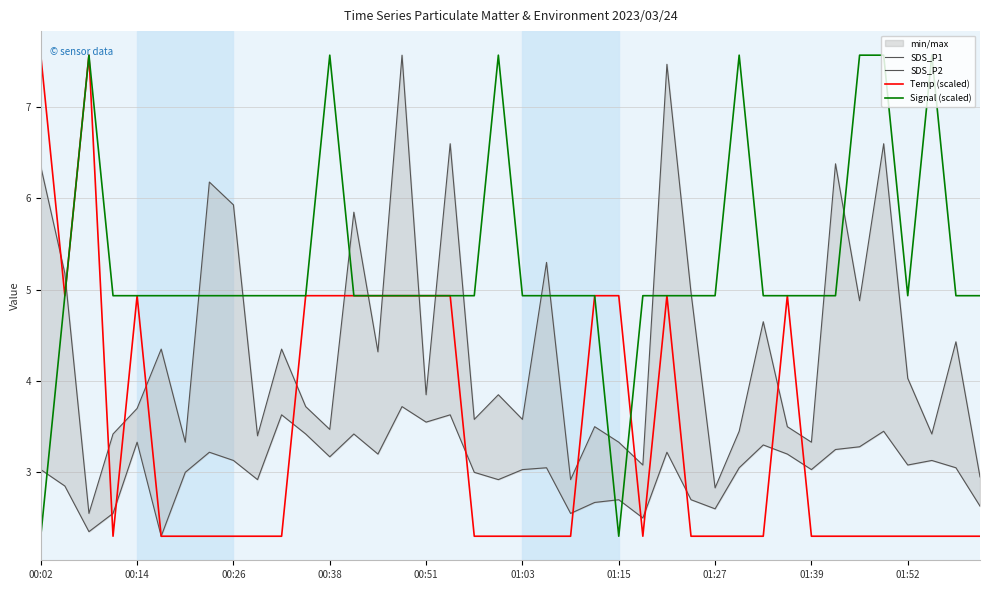

The value of Temp (scaled) at 00:38 is 2.7. True or false?

False